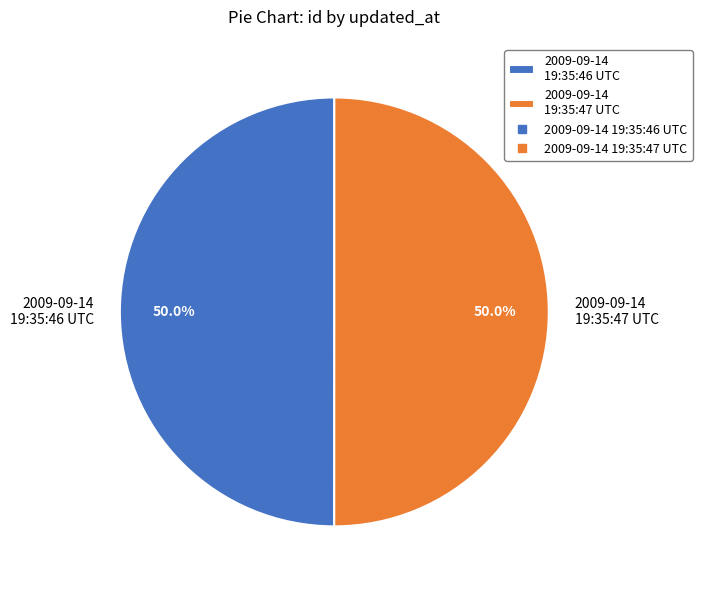

What is the ratio of the value at 2009-09-14 19:35:46 UTC to the value at 2009-09-14 19:35:47 UTC?

1.0